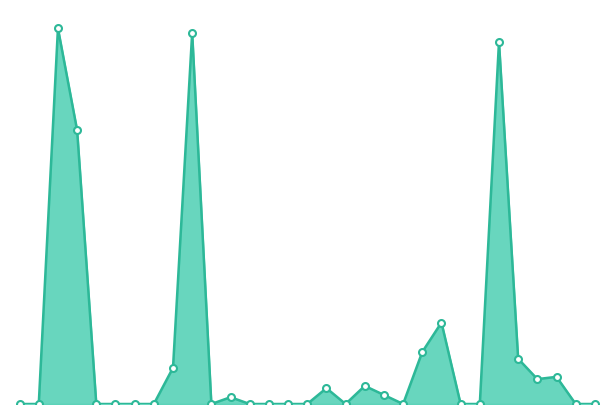

List the labels in order of value, smallest first.

1, 2, 5, 6, 7, 8, 11, 13, 14, 15, 16, 18, 21, 24, 25, 30, 31, 12, 20, 17, 19, 28, 29, 9, 27, 22, 23, 4, 26, 10, 3